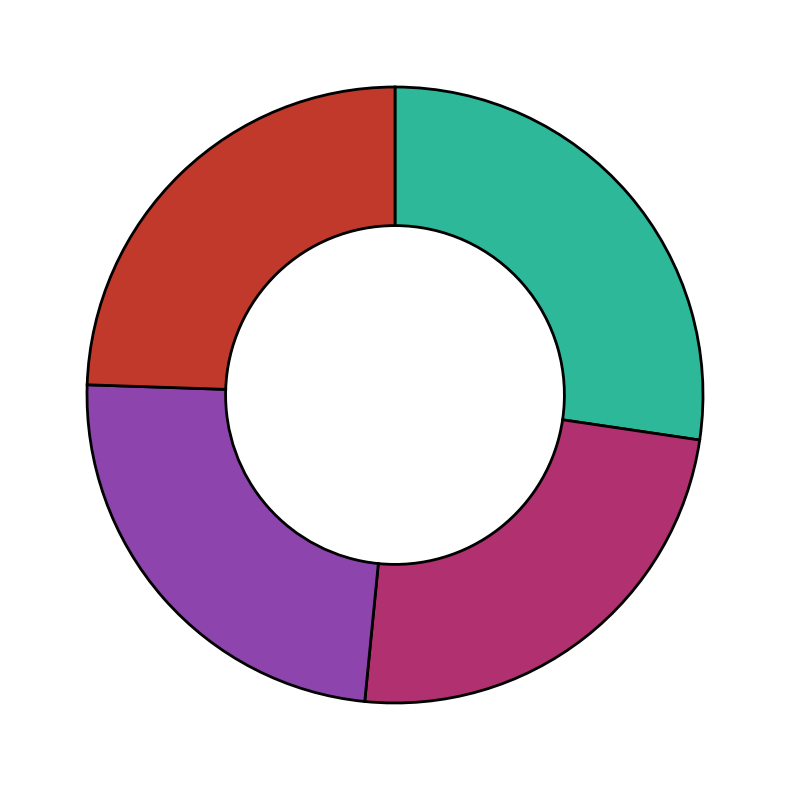

Is there a majority slice in this chart?

No